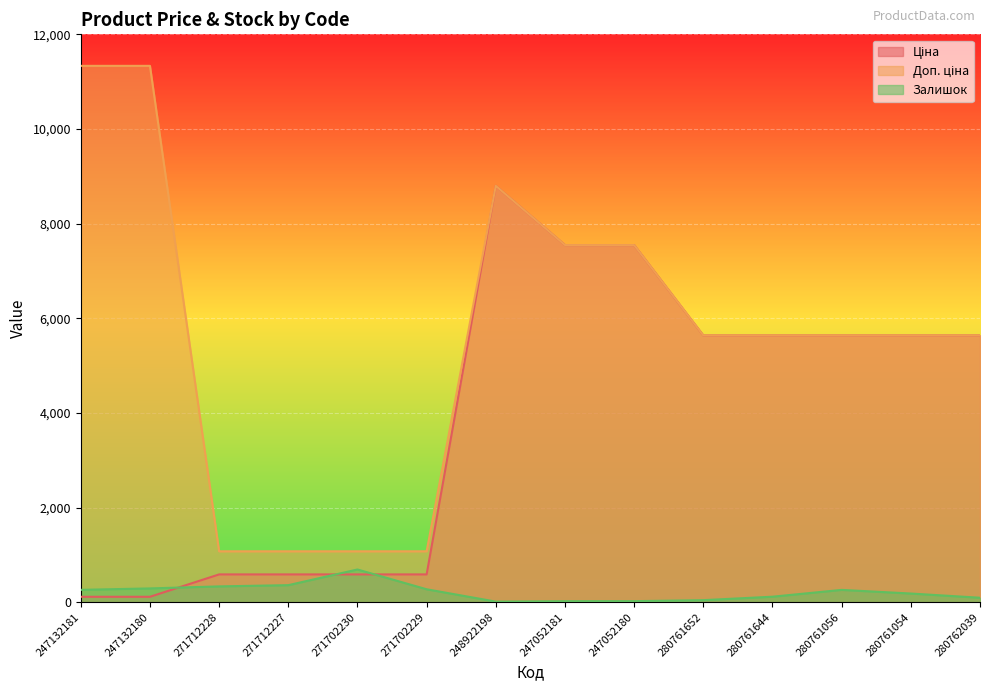

How many interior local peaks does the Залишок series have?

2